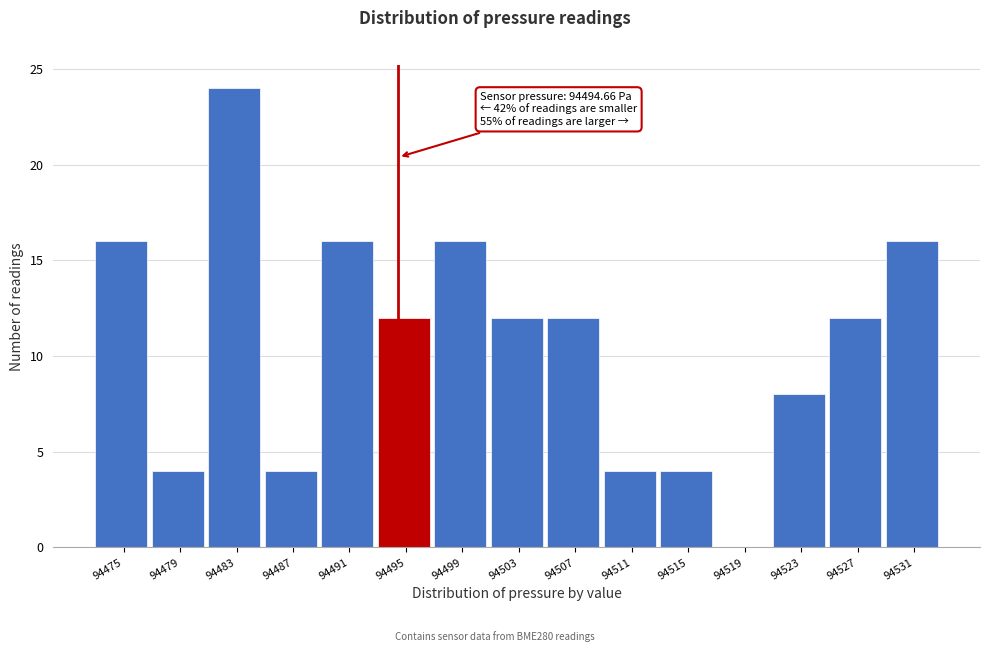

Which range on the x-axis has the tallest bar?

94481.0 to 94485.0